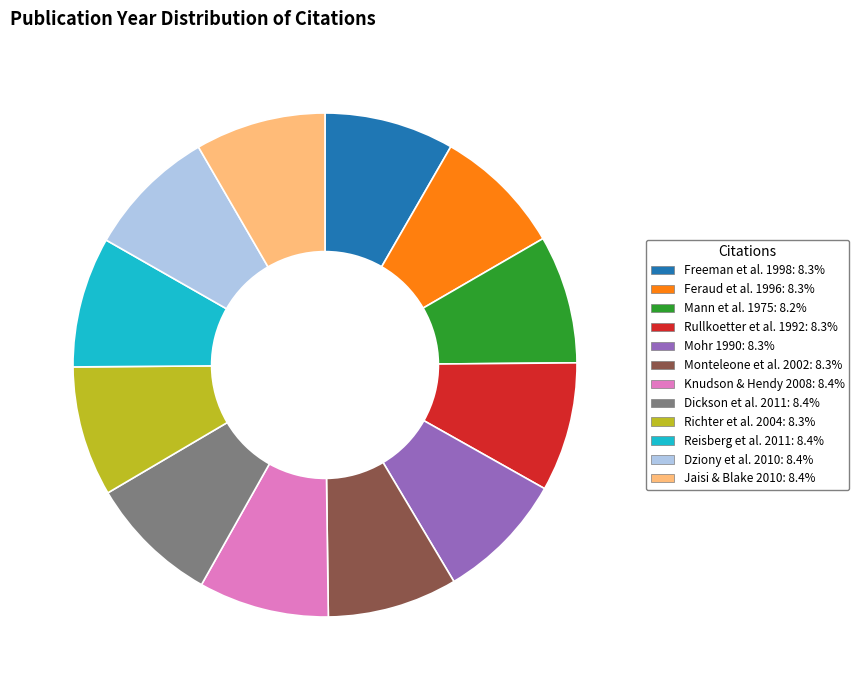

Do Rullkoetter et al. 1992 and Richter et al. 2004 together represent more than half of the pie?

No